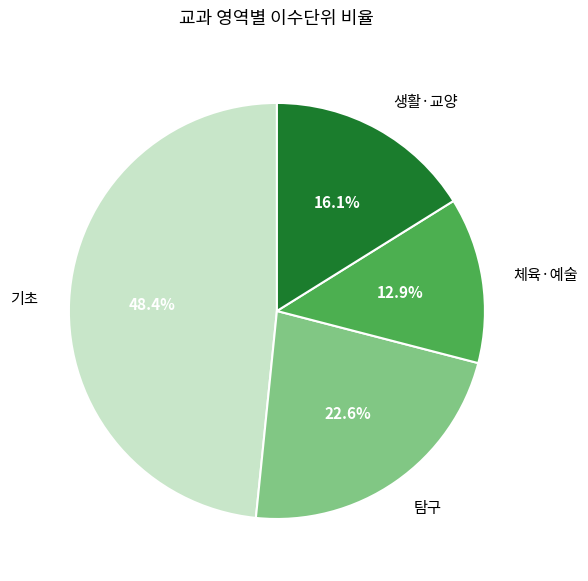

How many slices are in this pie chart?

4